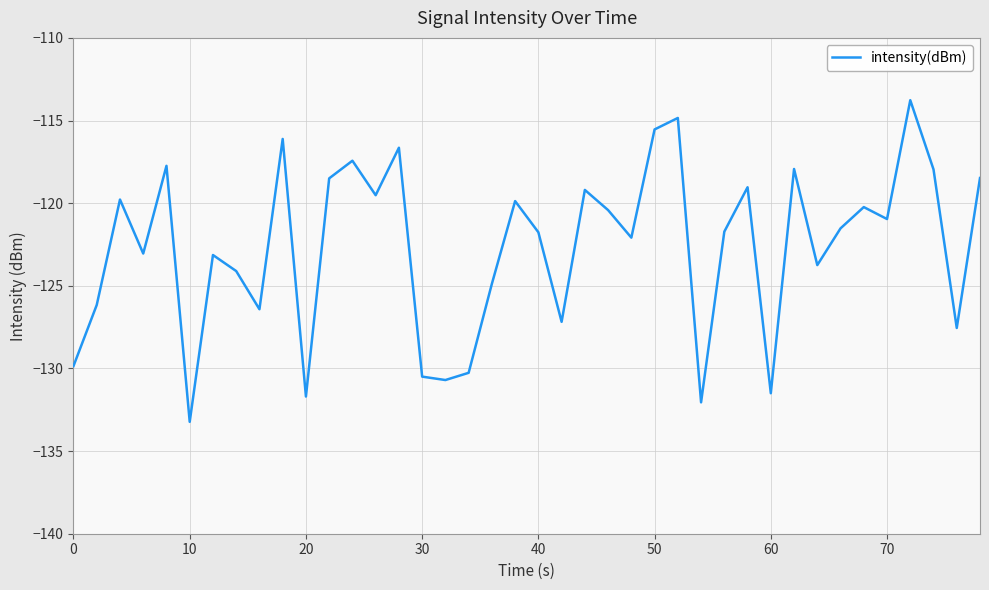

What is the maximum value shown in the chart?

-113.8